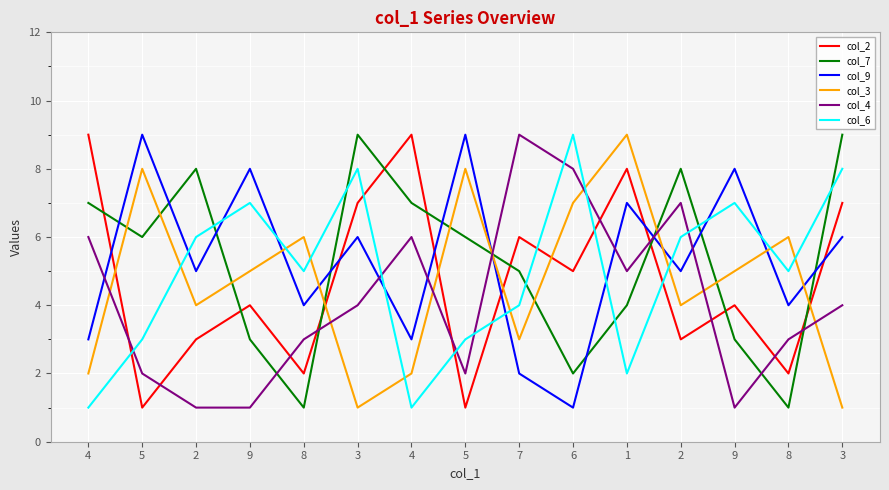

True or false: col_4 has more than 1 points higher than both neighbors.

True